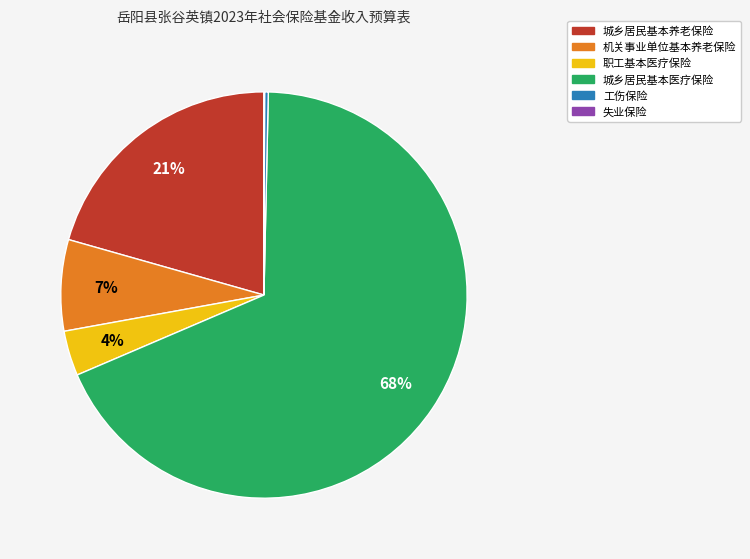

Do 城乡居民基本医疗保险 and 机关事业单位基本养老保险 together represent more than half of the pie?

Yes